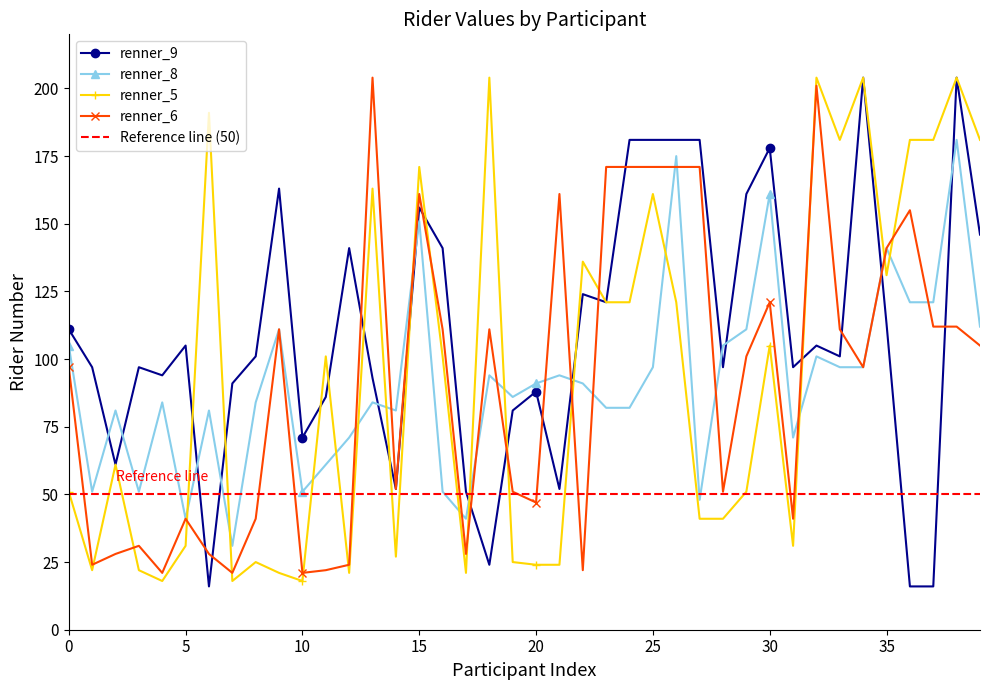

The value of renner_9 at 11 is 274. True or false?

False